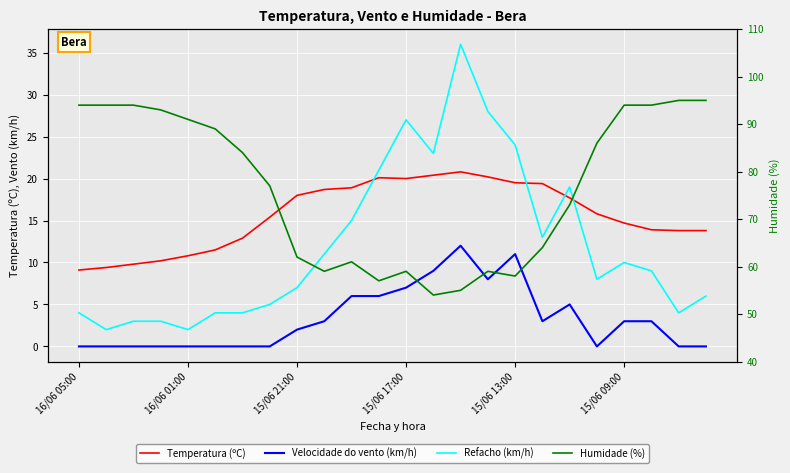

At which category does Humidade (%) reach its first local valley?

9